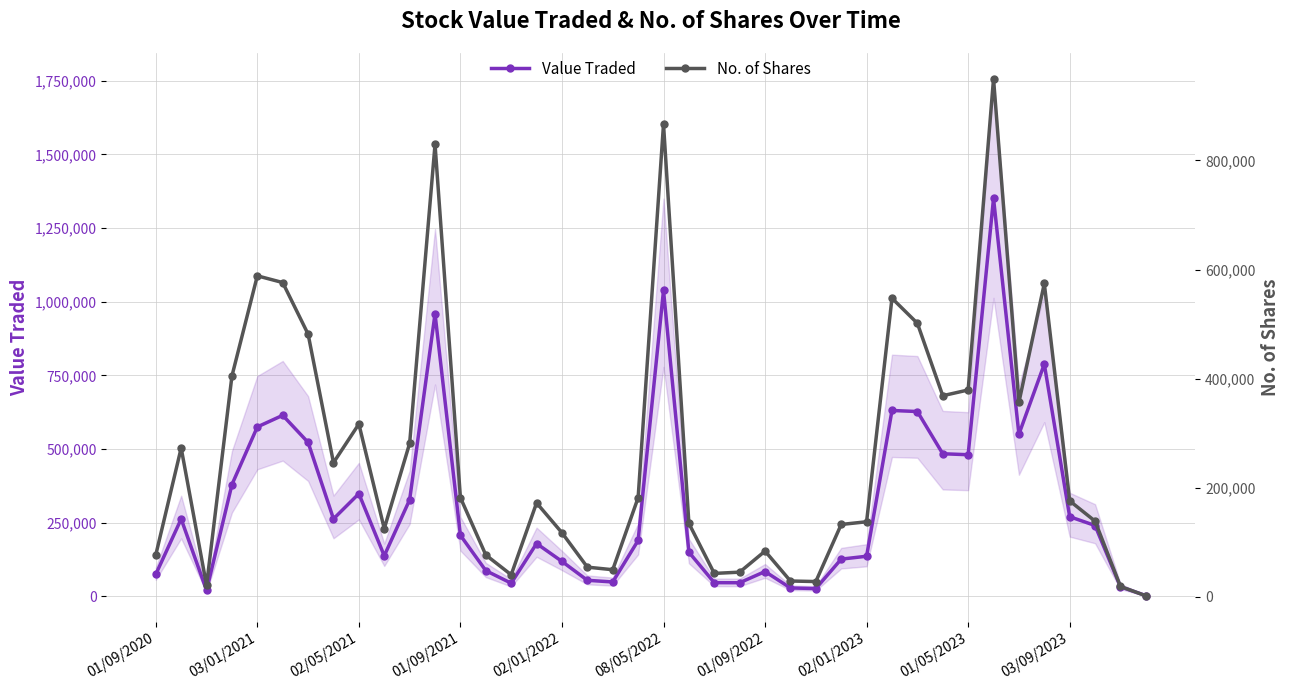

At which label does Value Traded reach its minimum?

39